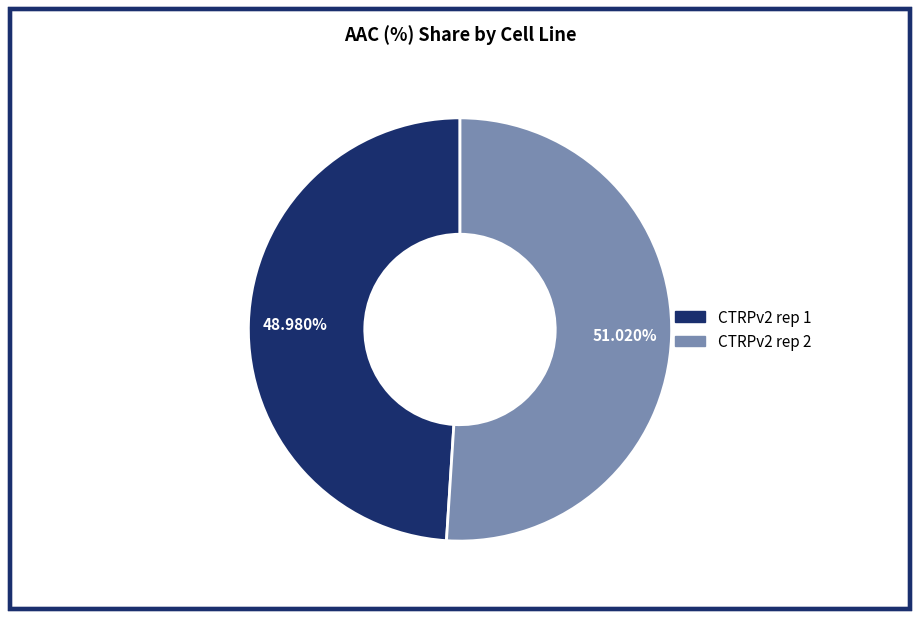

To the nearest percent, what is the difference between the CTRPv2 rep 2 and CTRPv2 rep 1 slice percentages?

2%